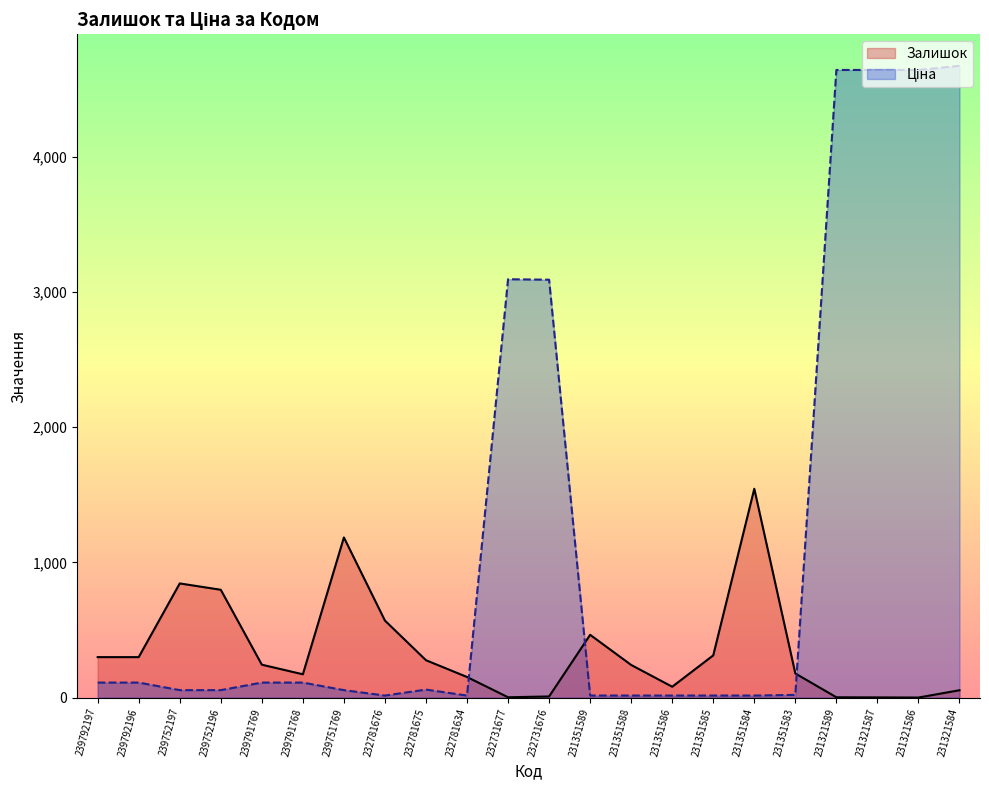

Reading left to right, what are all the values shown in this chart?

Залишок: 239792197=300.0	239792196=300.0	239752197=845.0	239752196=798.0	239791769=244.0	239791768=173.0	239751769=1185.0	232781676=570.0	232781675=277.0	232781634=153.0	232731677=3.0	232731676=9.0	231351589=465.0	231351588=242.0	231351586=81.0	231351585=313.0	231351584=1545.0	231351583=179.0	231321589=3.0	231321587=2.0	231321586=1.0	231321584=55.0
Ціна: 239792197=111.7	239792196=111.7	239752197=55.9	239752196=55.9	239791769=111.7	239791768=111.7	239751769=55.9	232781676=15.6	232781675=60.0	232781634=15.6	232731677=3094.7	232731676=3091.2	231351589=15.8	231351588=15.8	231351586=15.8	231351585=15.8	231351584=15.8	231351583=20.8	231321589=4642.5	231321587=4642.5	231321586=4642.5	231321584=4672.9